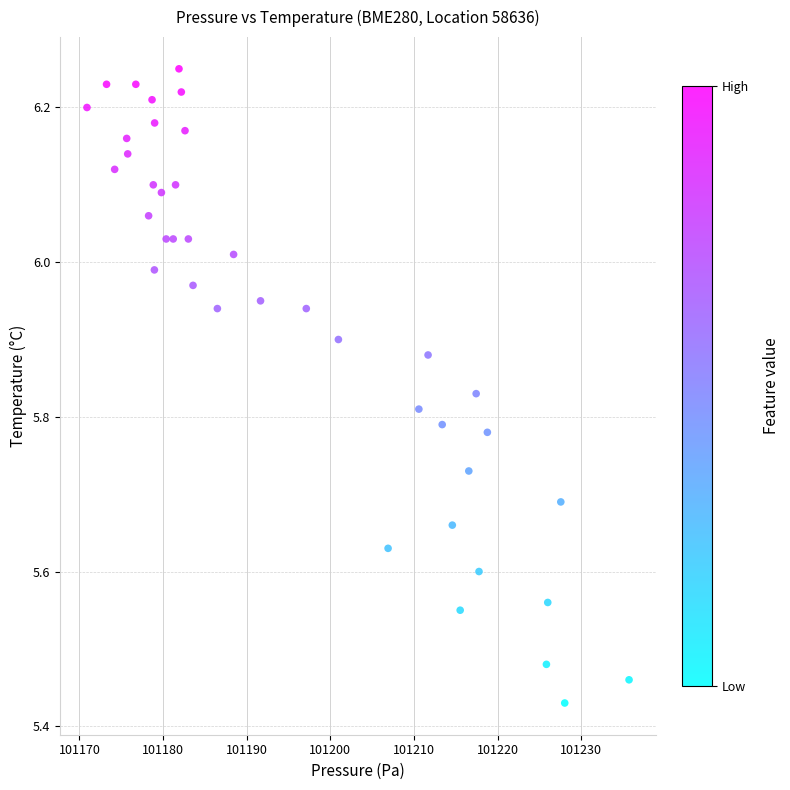

What is the range of X values (max minus min)?

64.8